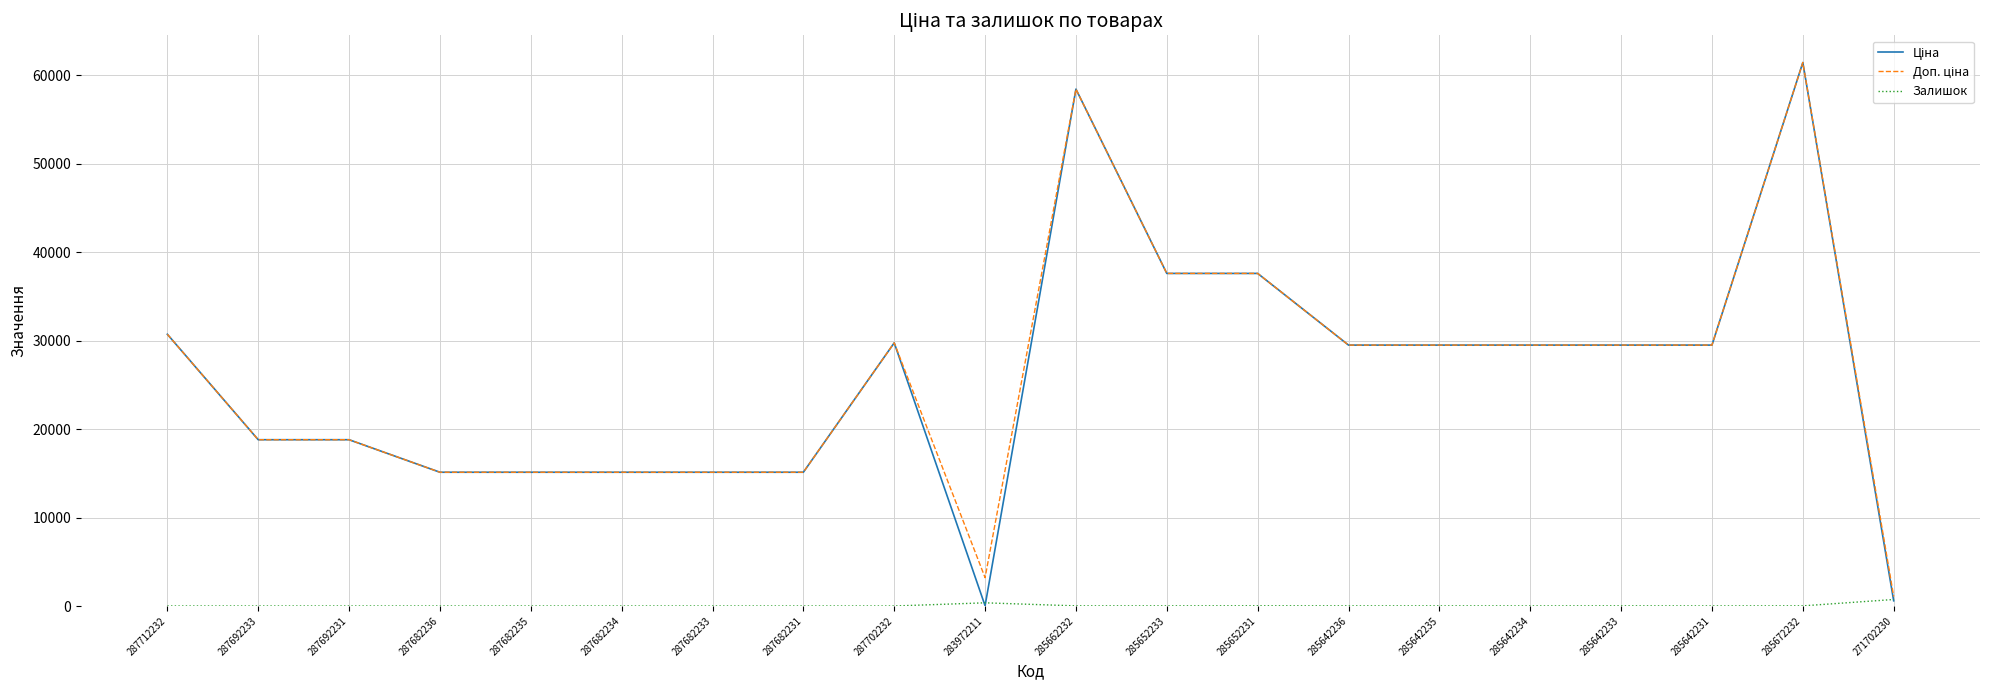

Count the number of categories in the chart.

20